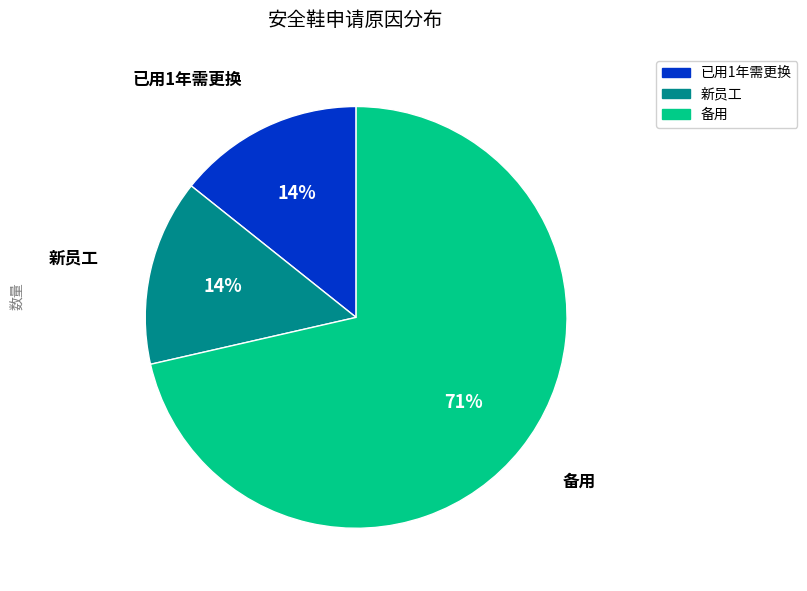

How many slices are in this pie chart?

3